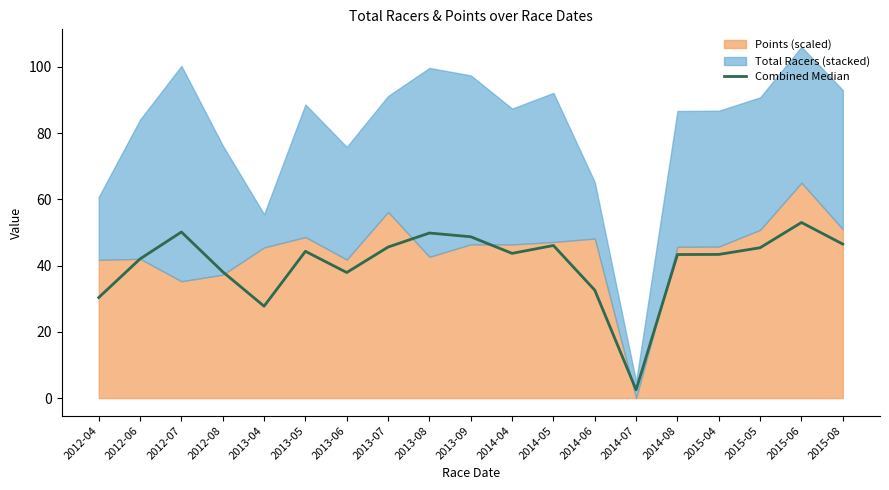

Where is the first local minimum?

2013-04